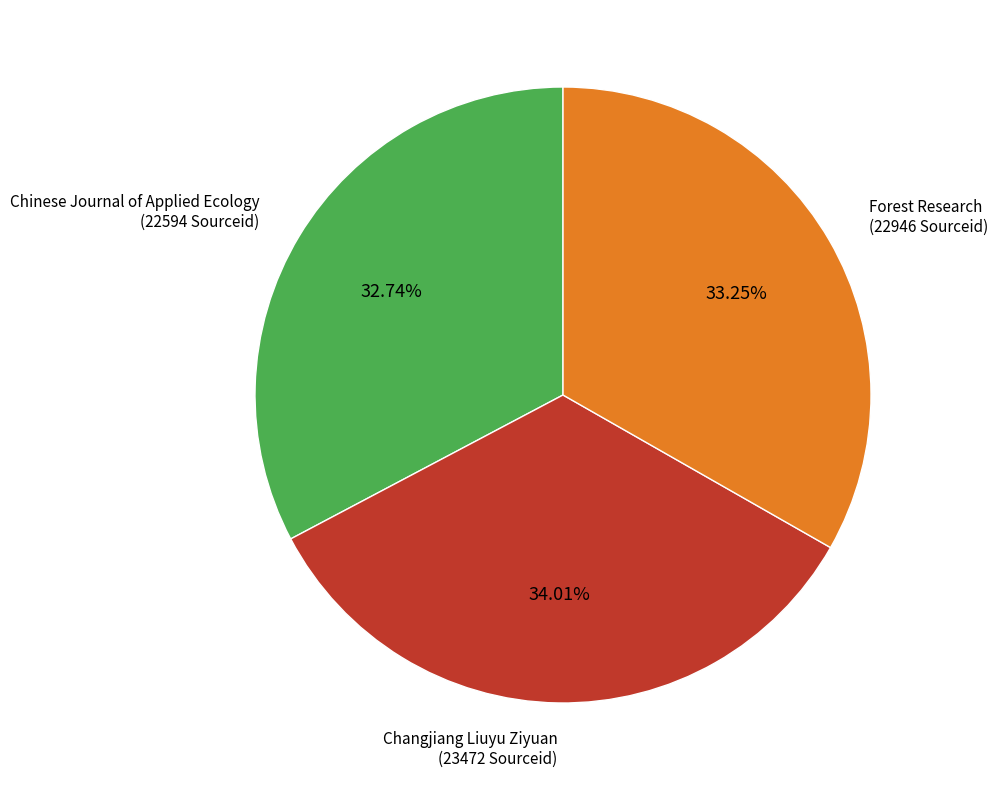

Rank the categories by value from highest to lowest.

Changjiang Liuyu Ziyuan (23472 Sourceid), Forest Research (22946 Sourceid), Chinese Journal of Applied Ecology (22594 Sourceid)